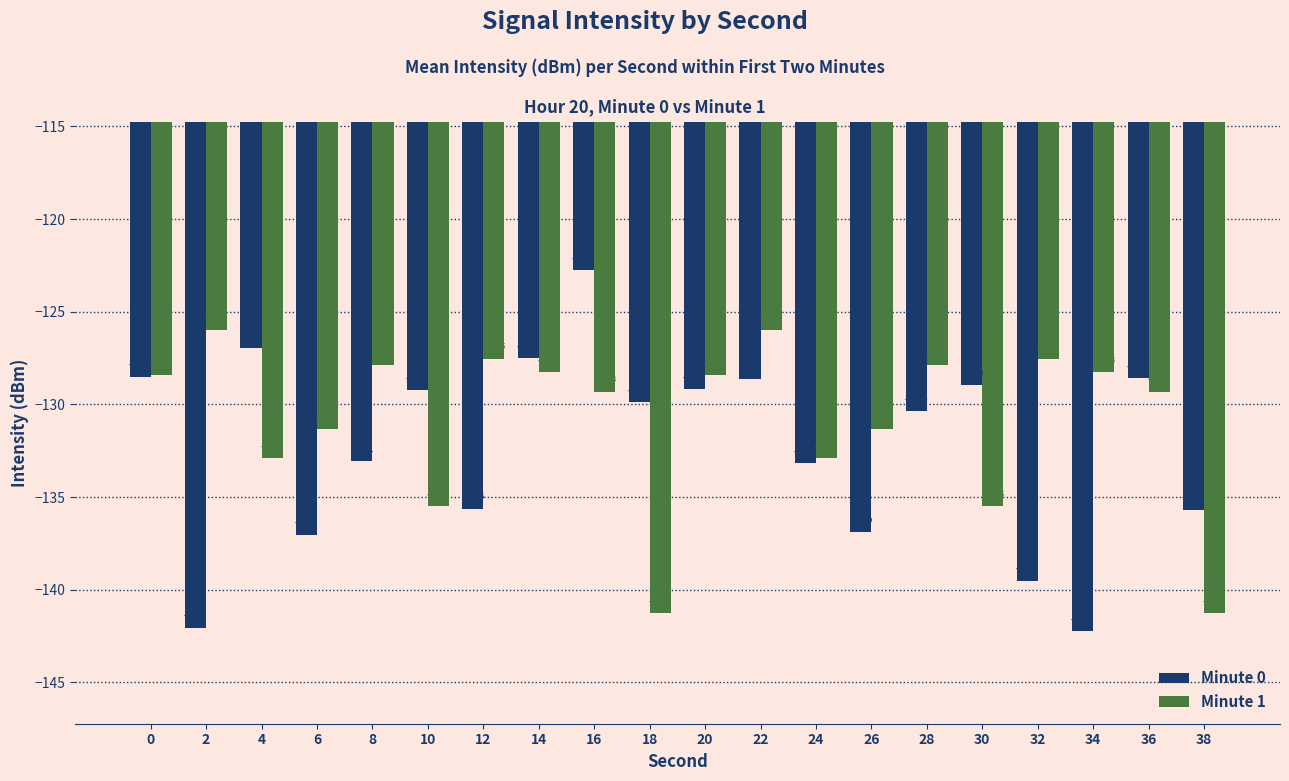

What is the spread (max minus min) of values at 28?

2.5